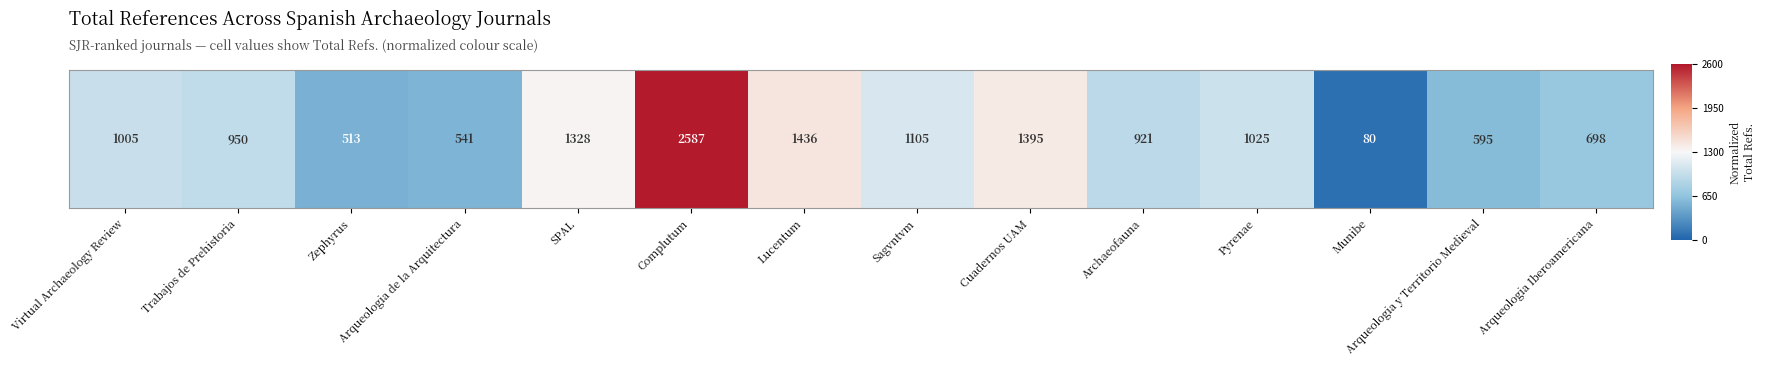

How many data points does each series have?

14